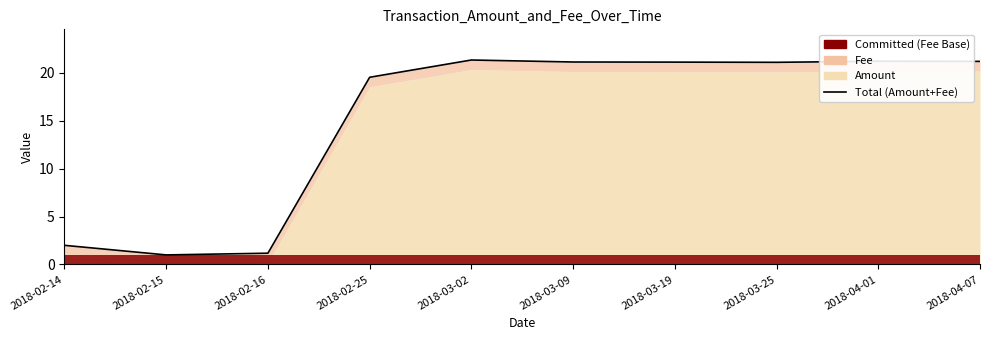

Reading right to left, what are all the values shown in this chart?

2018-04-07=21.2	2018-04-01=21.2	2018-03-25=21.1	2018-03-19=21.1	2018-03-09=21.1	2018-03-02=21.3	2018-02-25=19.5	2018-02-16=1.2	2018-02-15=1.0	2018-02-14=2.0